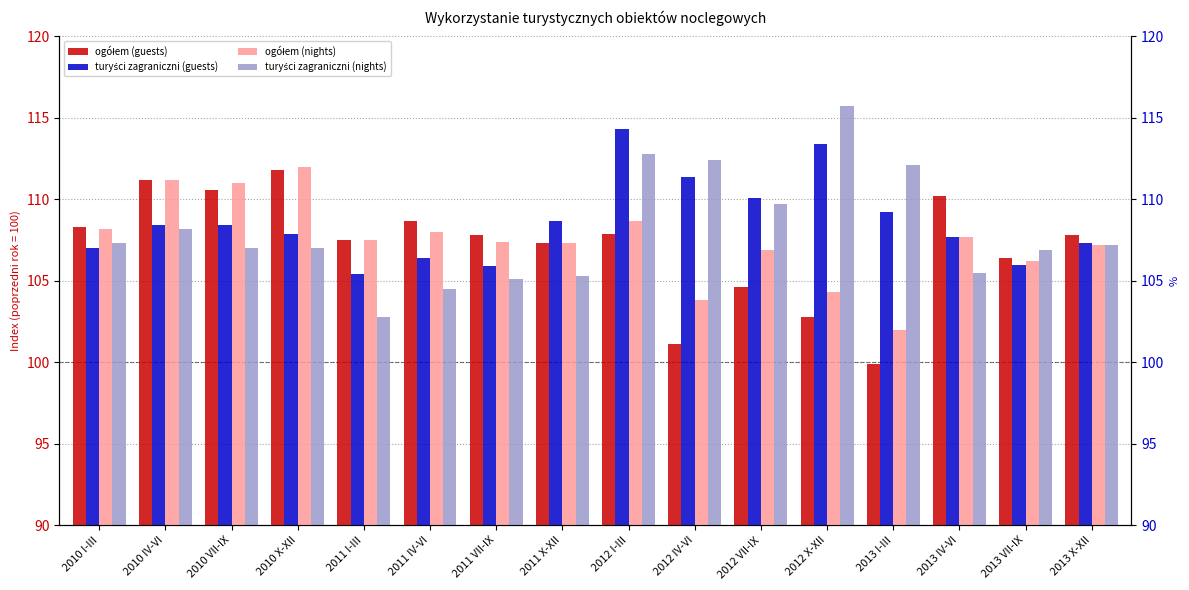

Rank the series by their maximum value, from lowest to highest.

ogółem (guests), ogółem (nights), turyści zagraniczni (guests), turyści zagraniczni (nights)